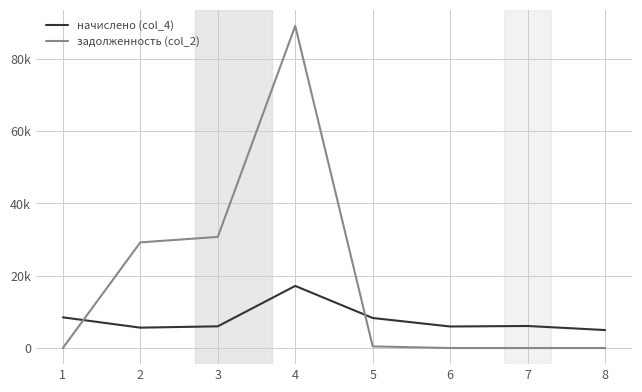

What is the value of the начислено (col_4) point at the 4th from the left?

17187.8